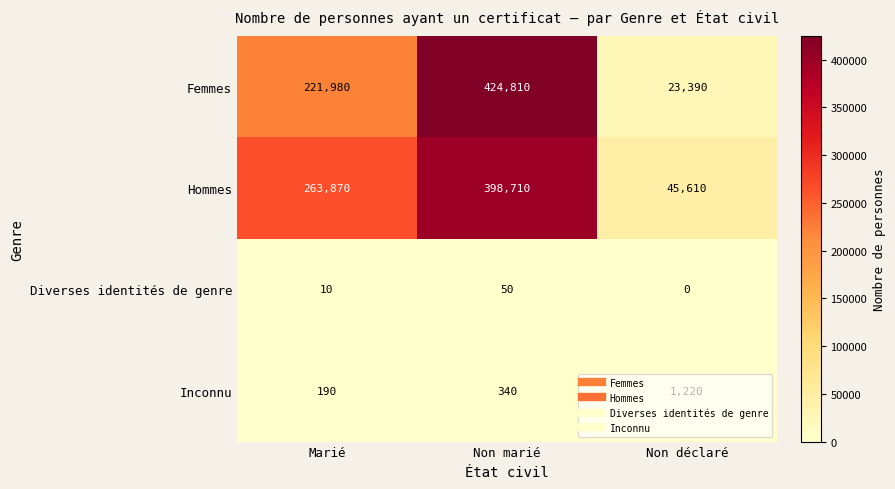

True or false: Femmes has a value of 221980 at Marié.

True